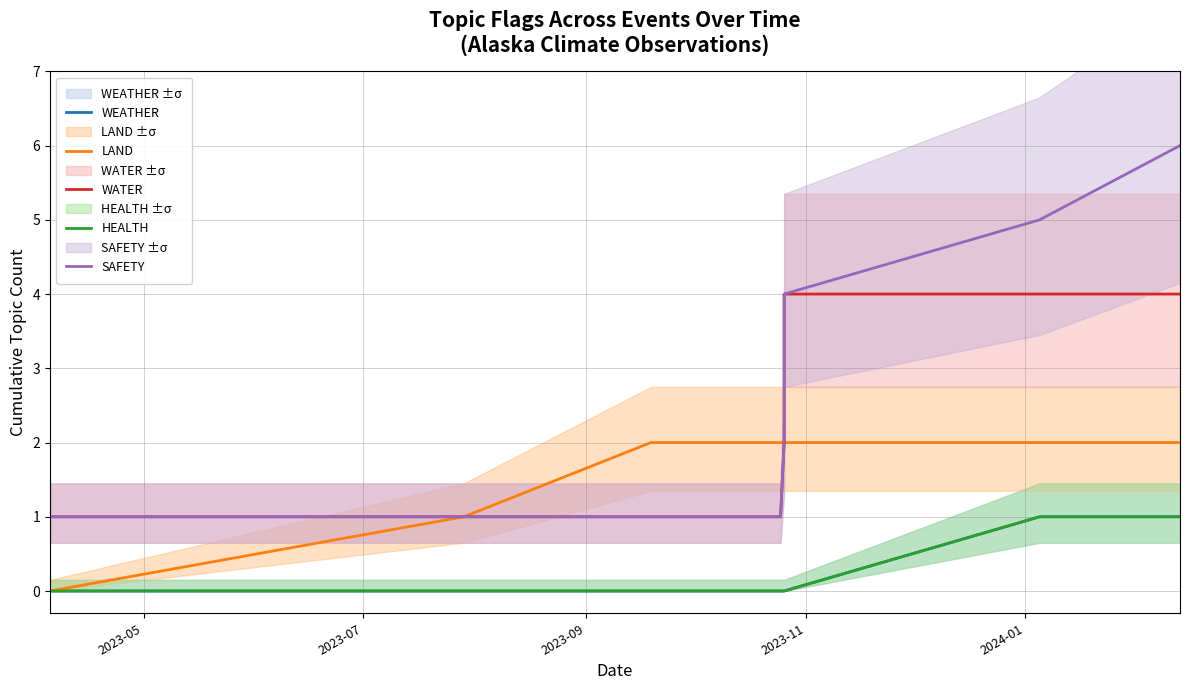

Where is HEALTH nearest to the value 0?

2023-05